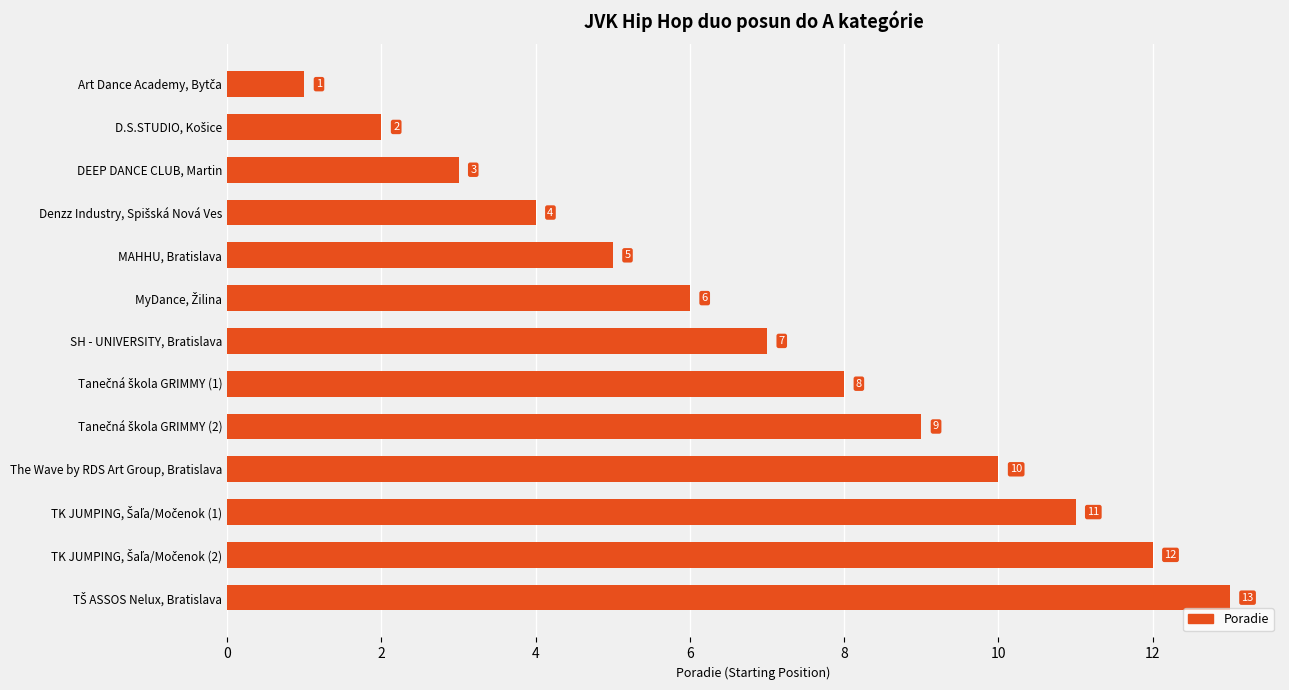

What position from the top is MAHHU, Bratislava?

5